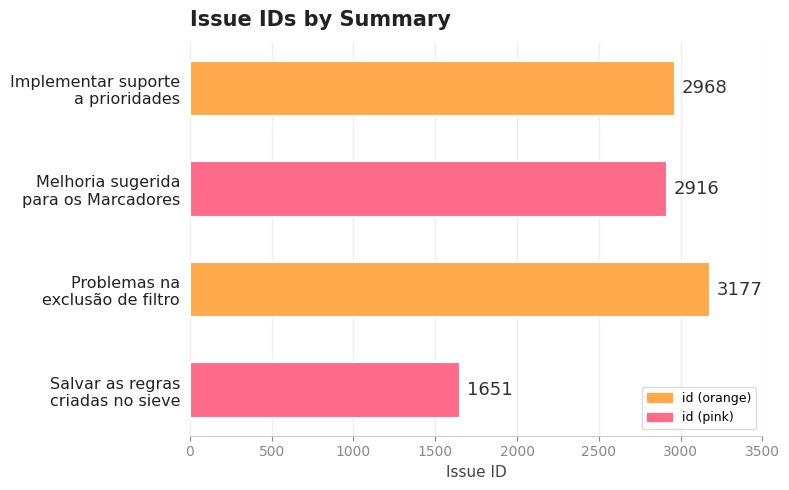

At which label is the value closest to 2414?

Melhoria sugerida
para os Marcadores